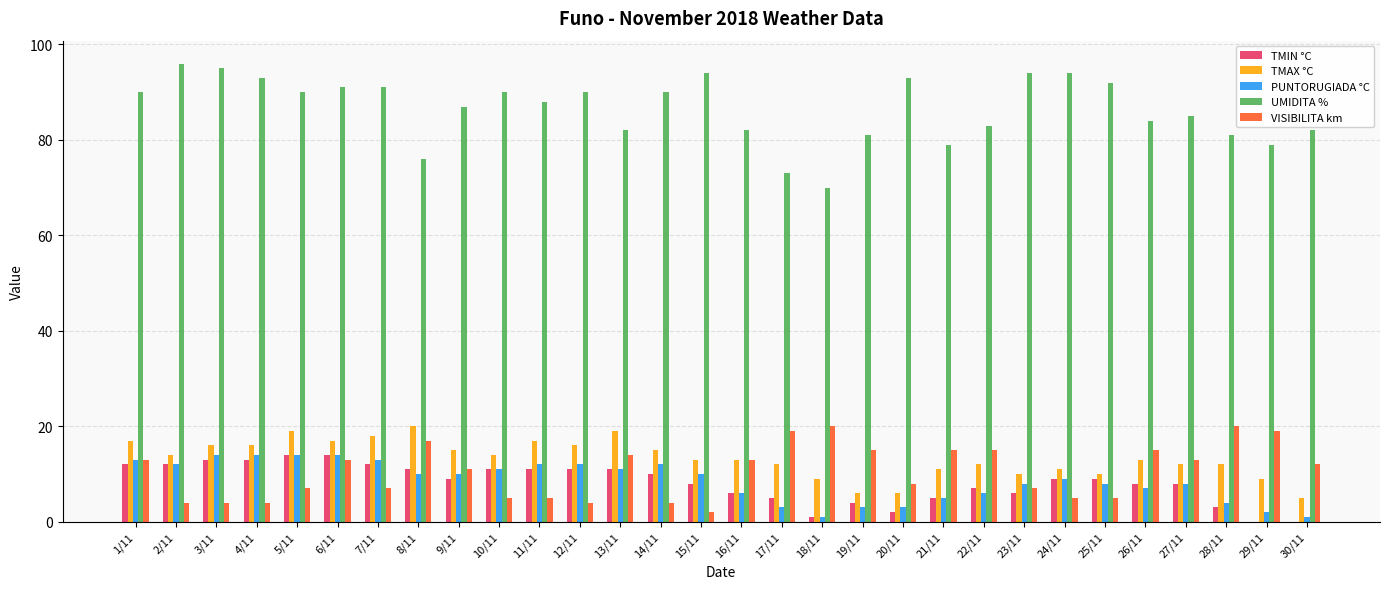

What is the maximum value shown in the chart?

96